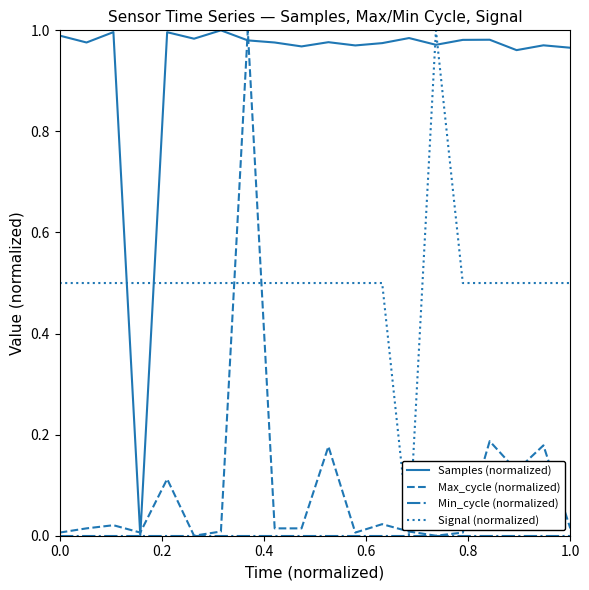

Which series has the largest total across all categories?

Samples (normalized)